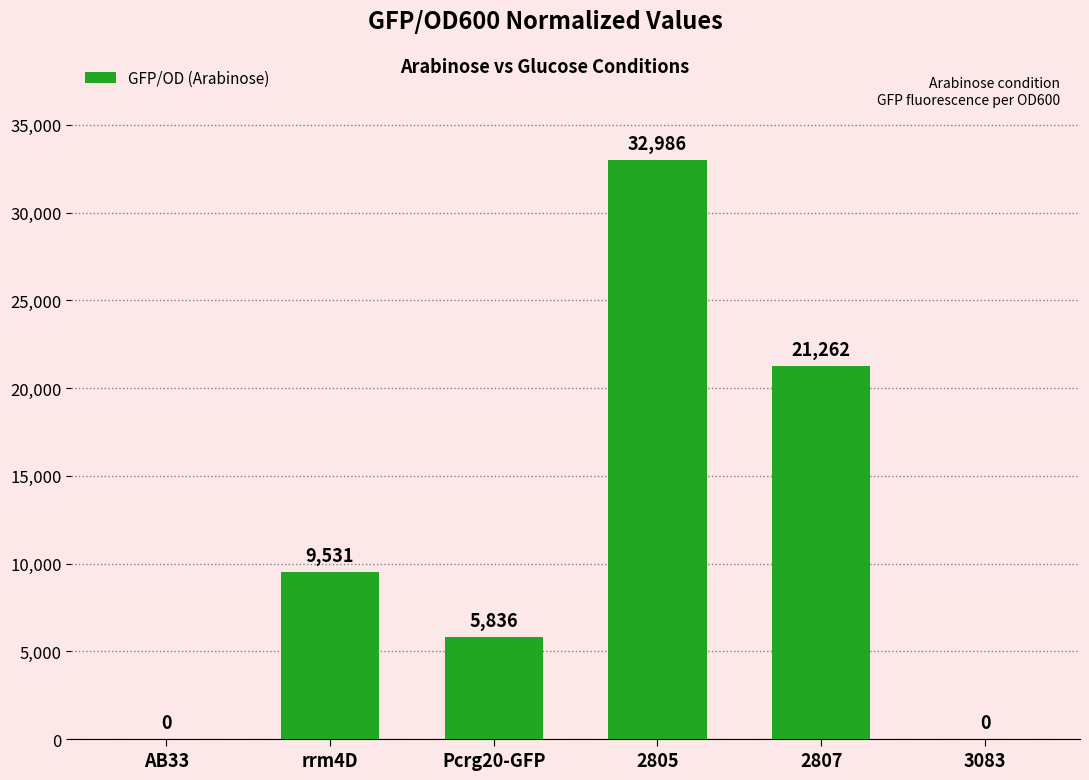

Read the value at 2807.

21261.7